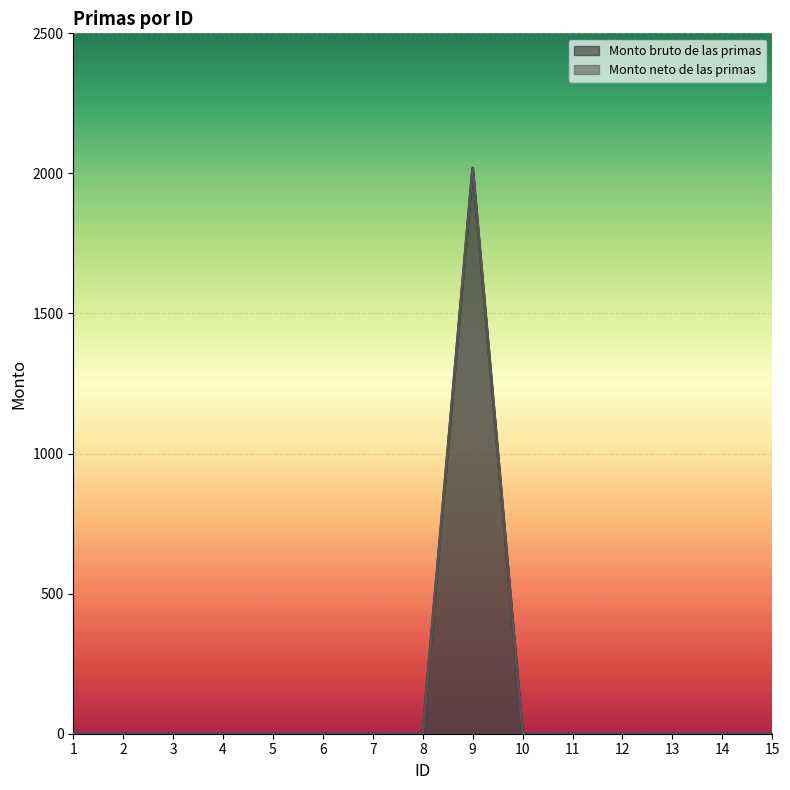

How many lines are shown in the chart?

2